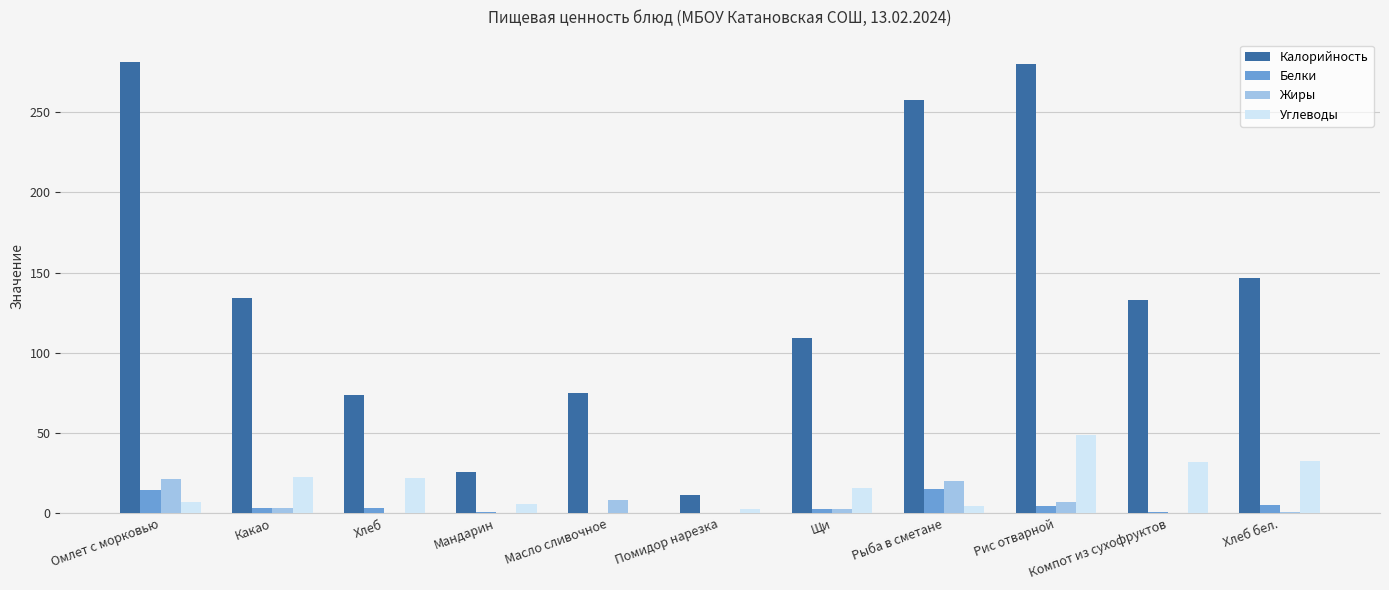

At which label does Жиры first exceed 2?

Омлет с морковью